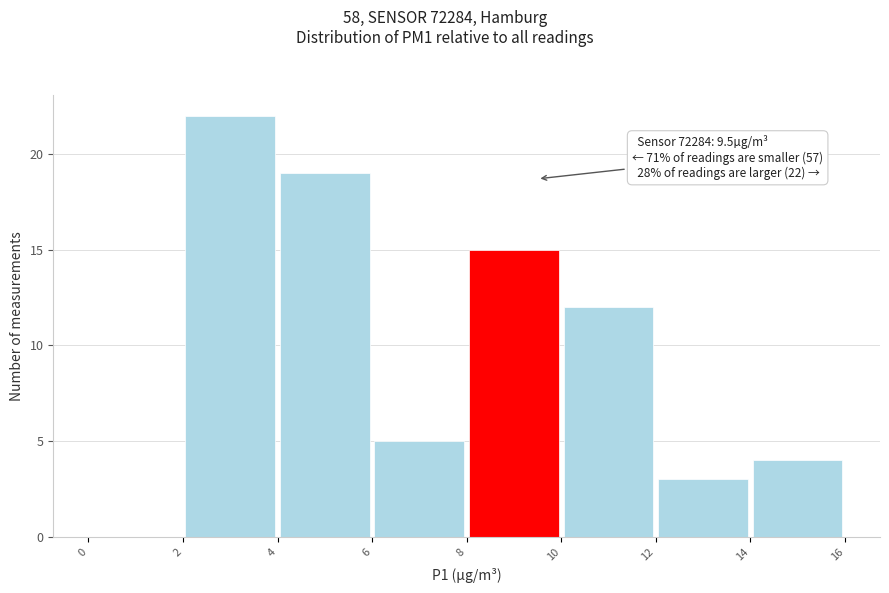

Over which range of the x-axis is the bar tallest?

2 to 4